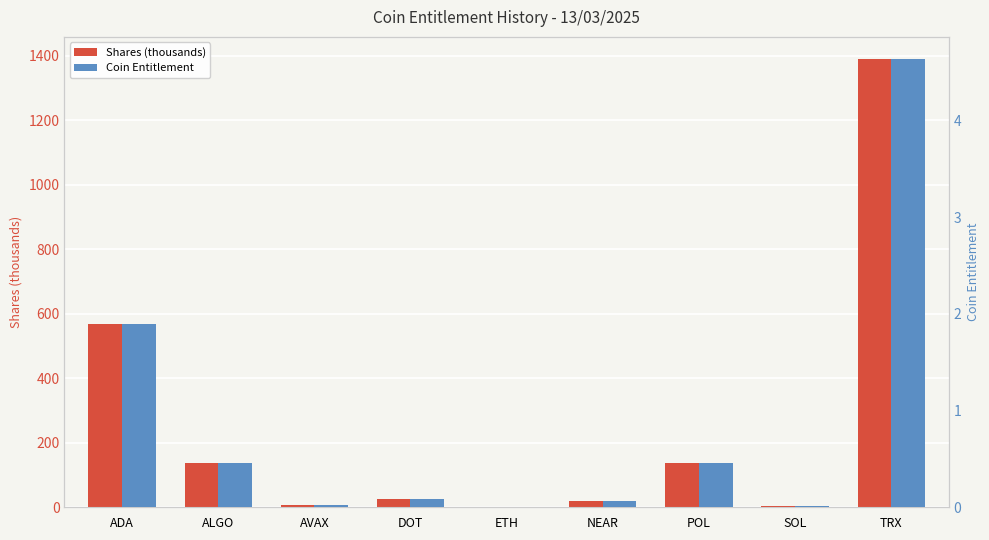

What are all the series names shown in the legend?

Shares (thousands), Coin Entitlement